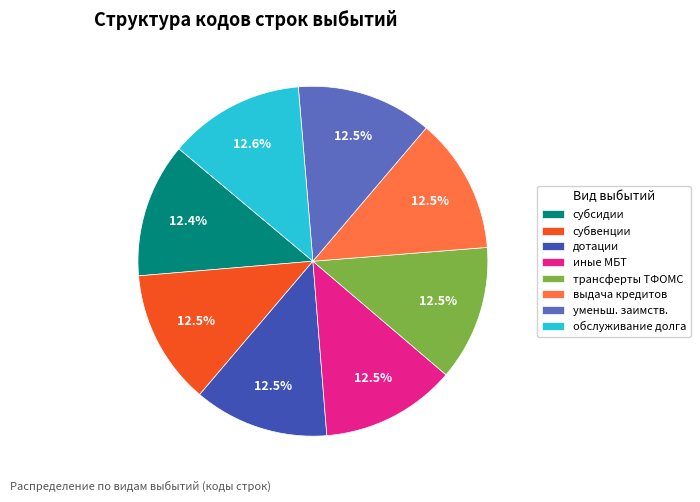

Is there any slice that represents more than half of the pie?

No